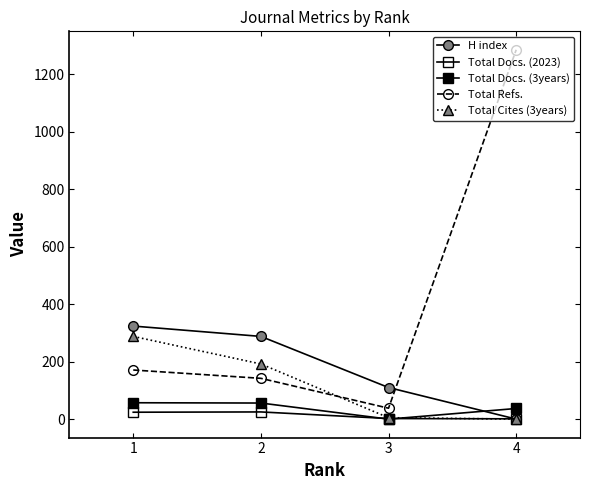

List the labels in order of Total Docs. (3years) value, largest first.

1, 2, 4, 3